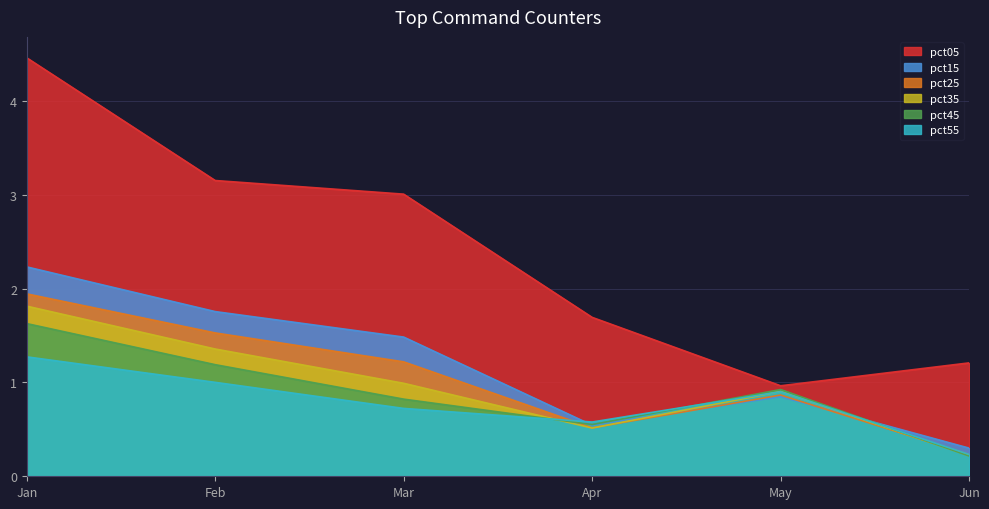

What is the sum of all pct05 values?

14.5